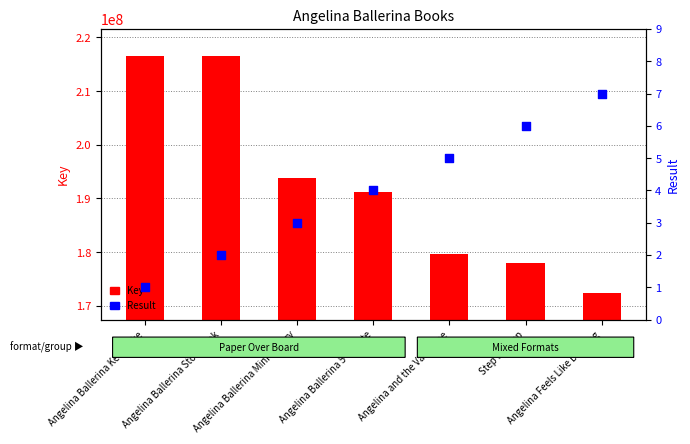

What are all the series names shown in the legend?

Key, Result